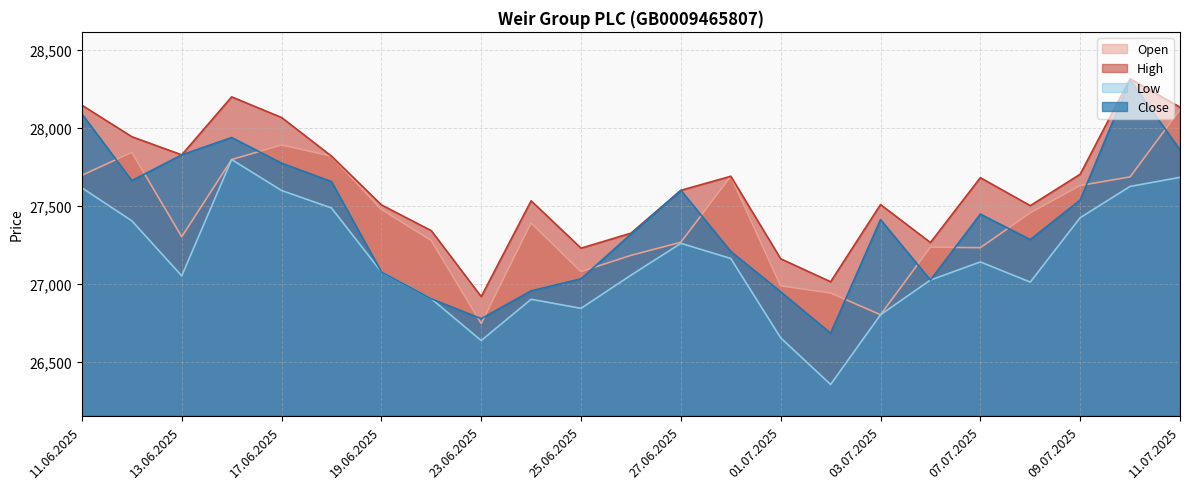

In Close, how many points are lower than both neighbors (excluding endpoints)?

5